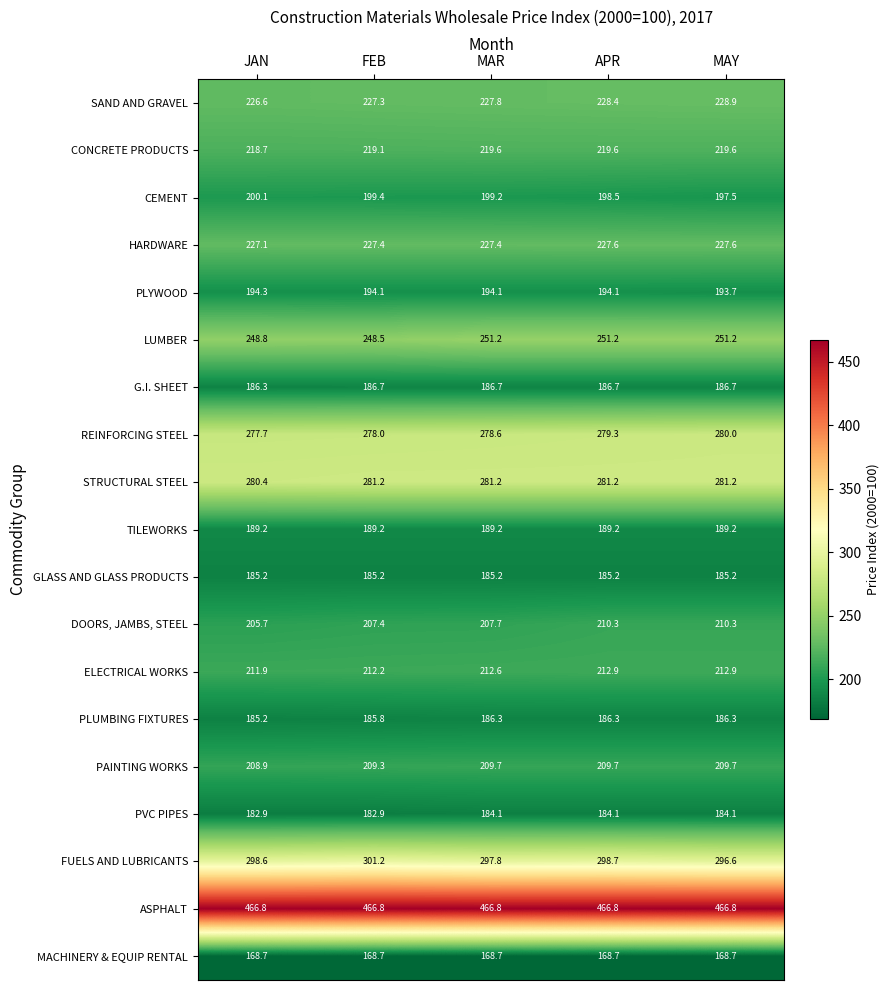

What is the approximate value of DOORS, JAMBS, STEEL at JAN?

205.7